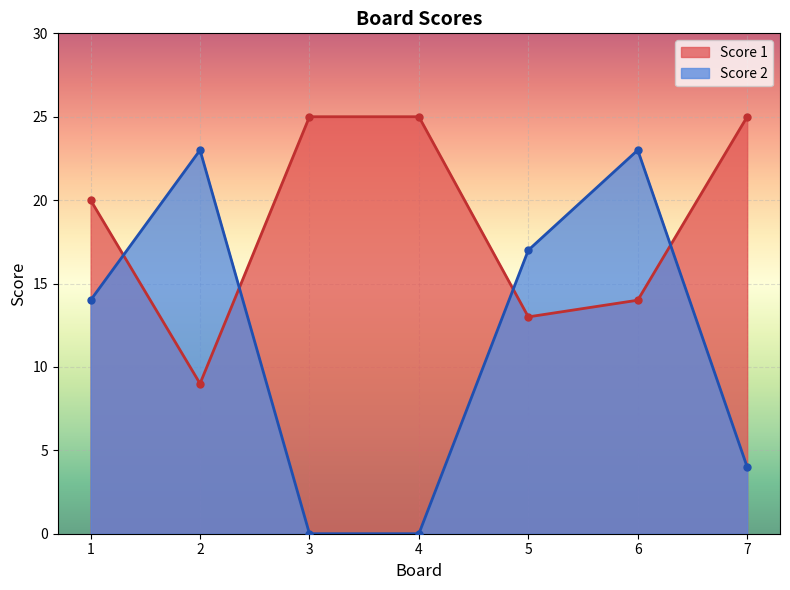

What is the difference between the maximum and minimum values in the Score 2 series?

23